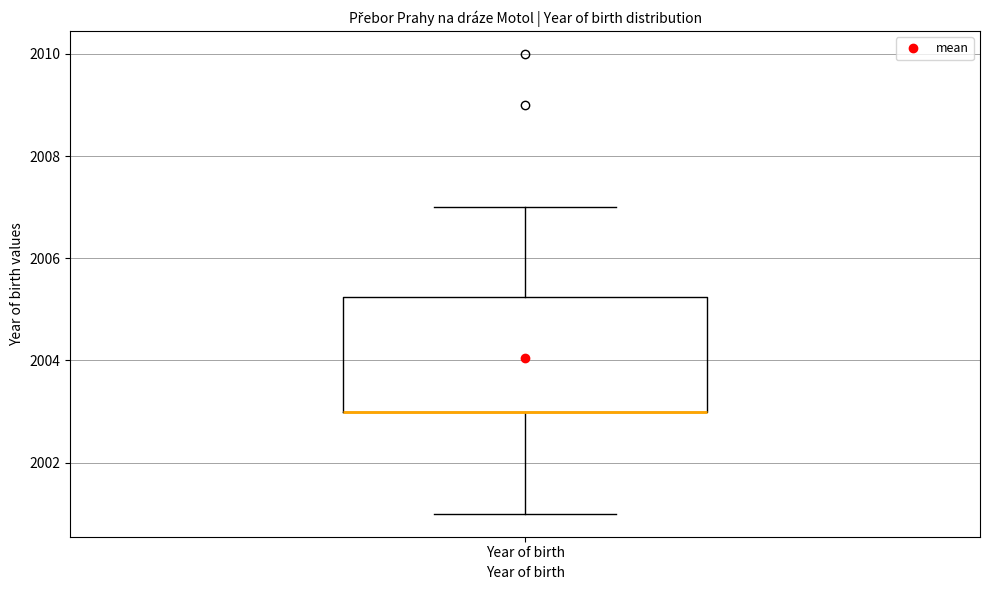

Where does the upper whisker of the box for Year of birth end on the y-axis? The values are not printed on the chart, so give them approximately, as read against the axis.

2007.0